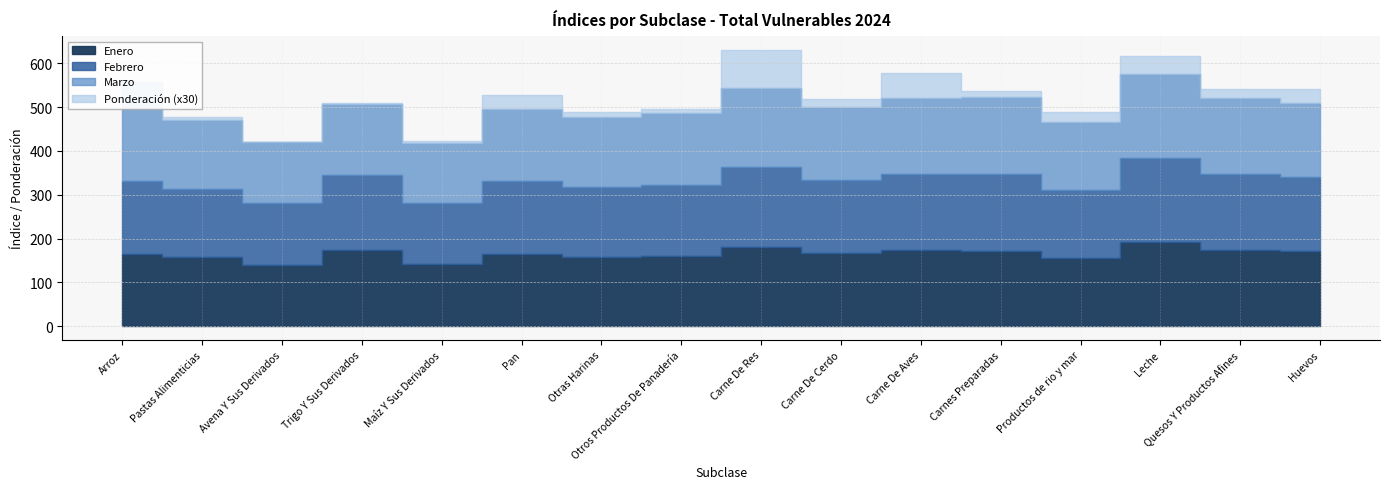

What is the difference between the Marzo values at Carne De Cerdo and Pastas Alimenticias?

9.1